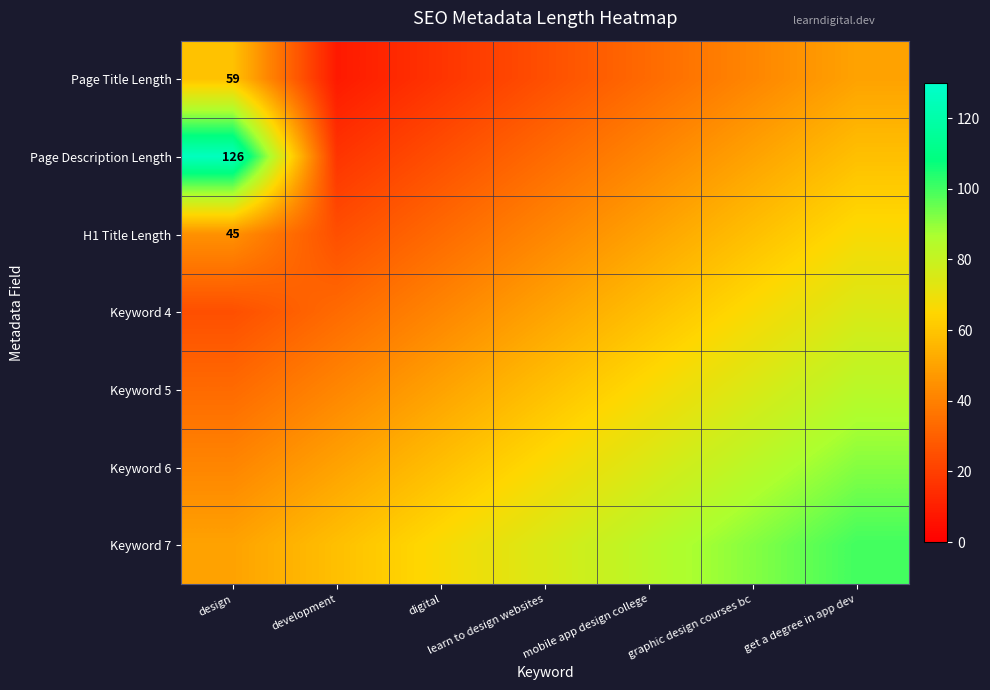

Where is Keyword 5 nearest to the value 58?

learn to design websites